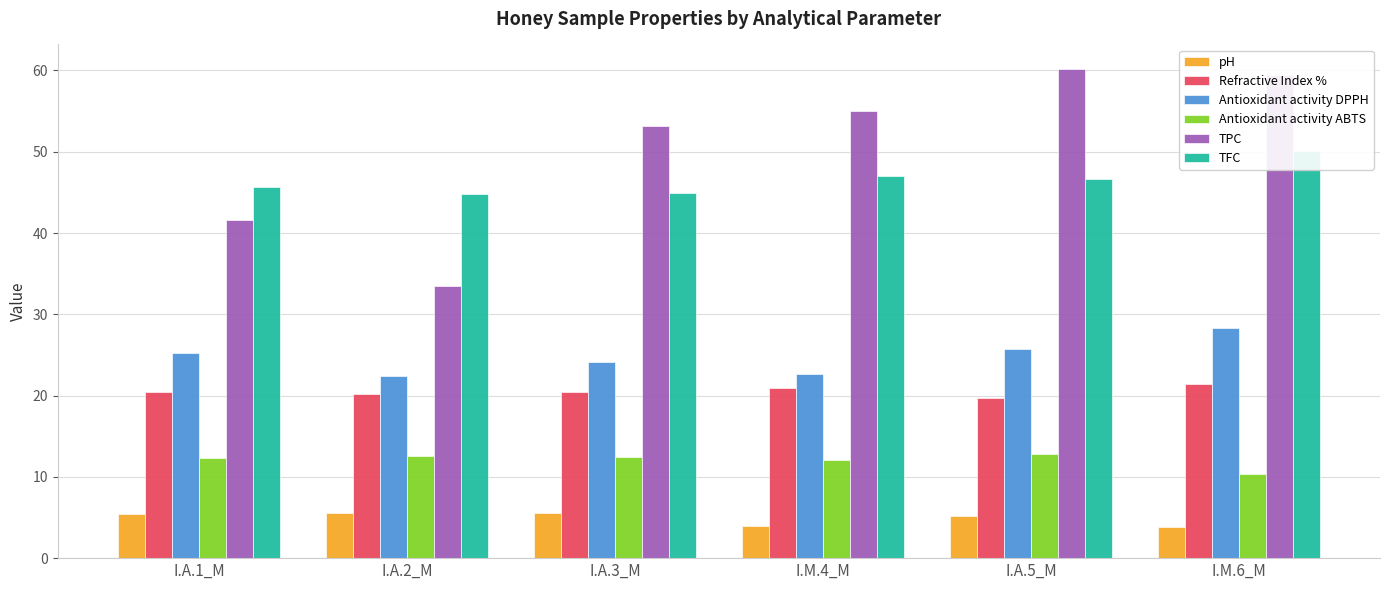

True or false: Refractive Index % has a value of 20.2 at I.A.2_M.

True